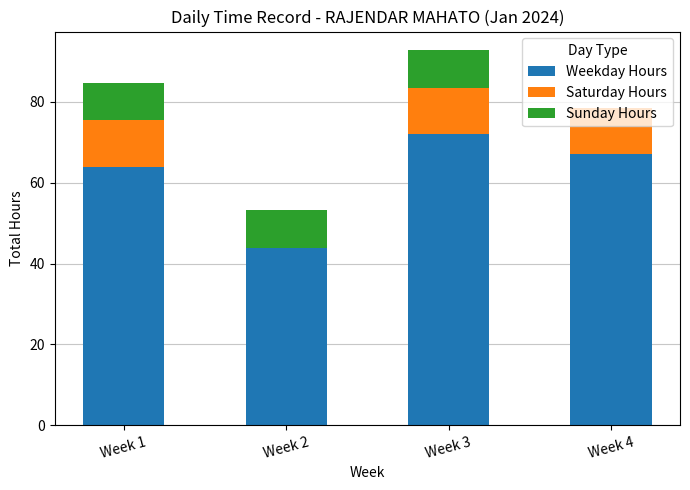

What is the maximum value for Weekday Hours?

72.0